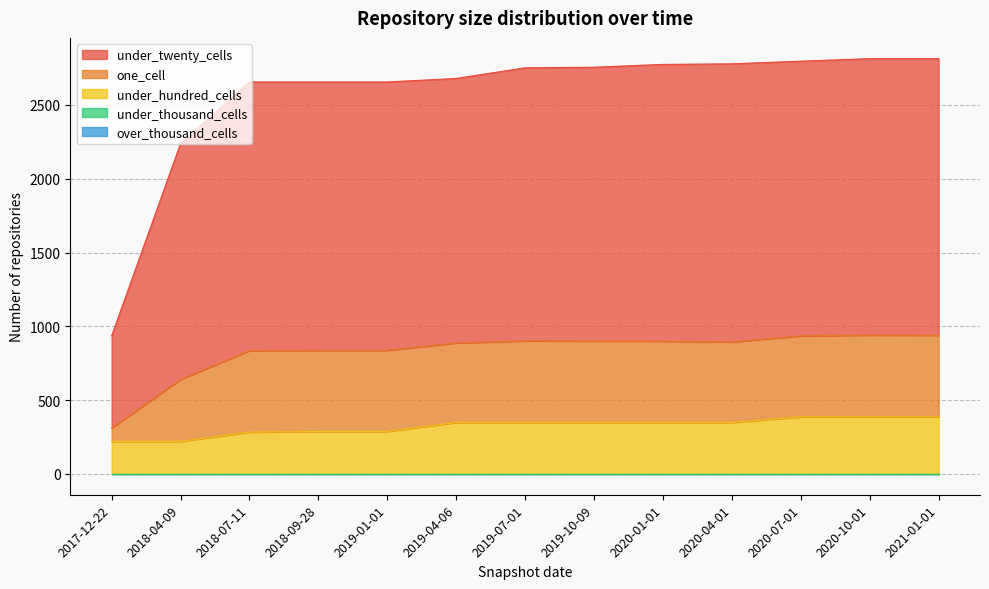

What is the label of the 4th point from the left?

2018-09-28